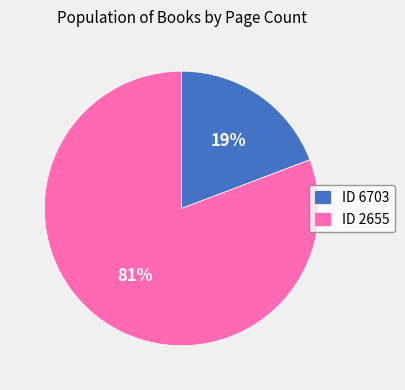

To the nearest percent, what is the difference between the largest and smallest slice percentages?

62%